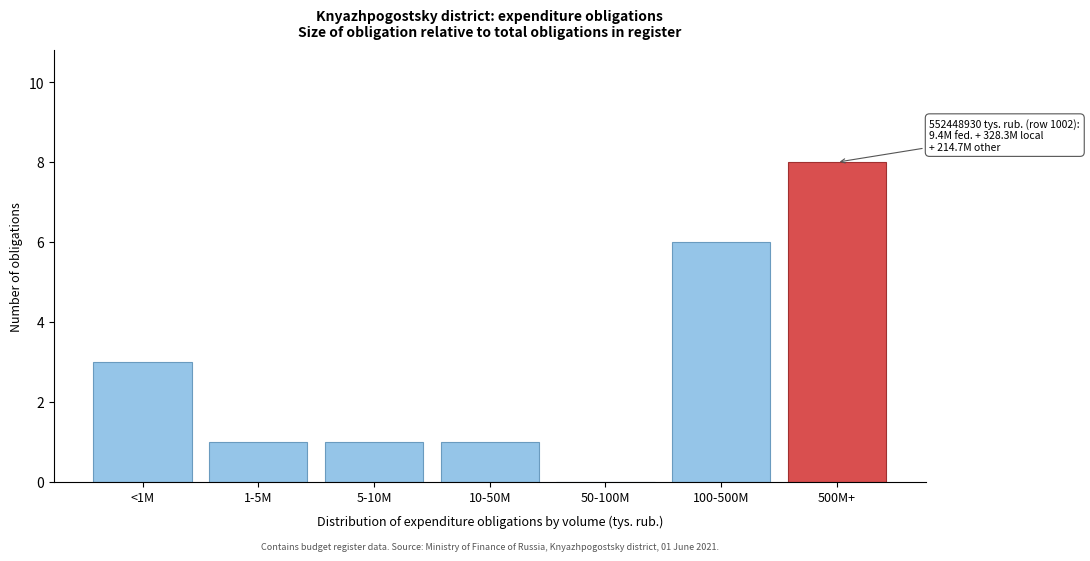

Reading left to right, transcribe all the data shown in this chart.

<1M=3	1-5M=1	5-10M=1	10-50M=1	50-100M=0	100-500M=6	500M+=8